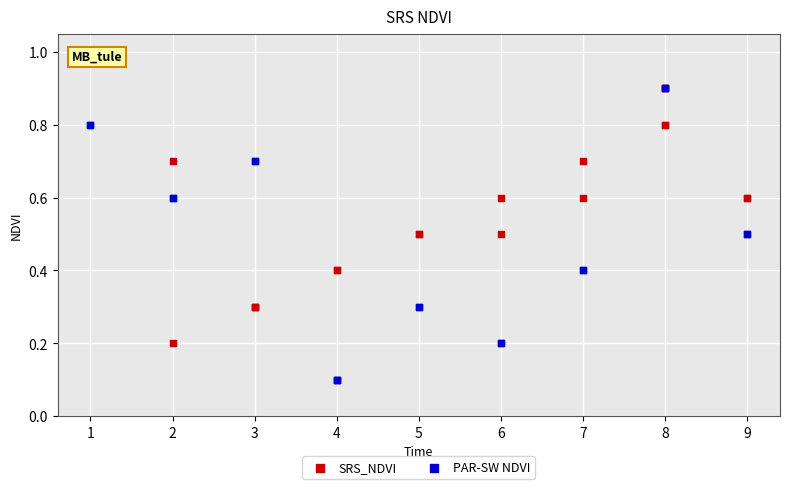

Which series has the largest Y range (max minus min)?

PAR-SW NDVI